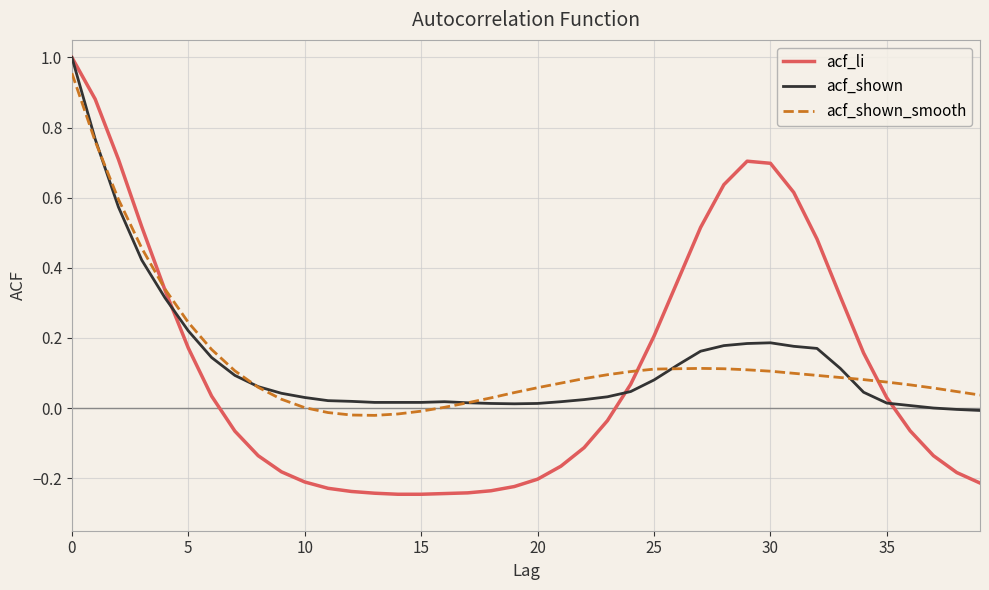

Which series has the largest range (max minus min)?

acf_li